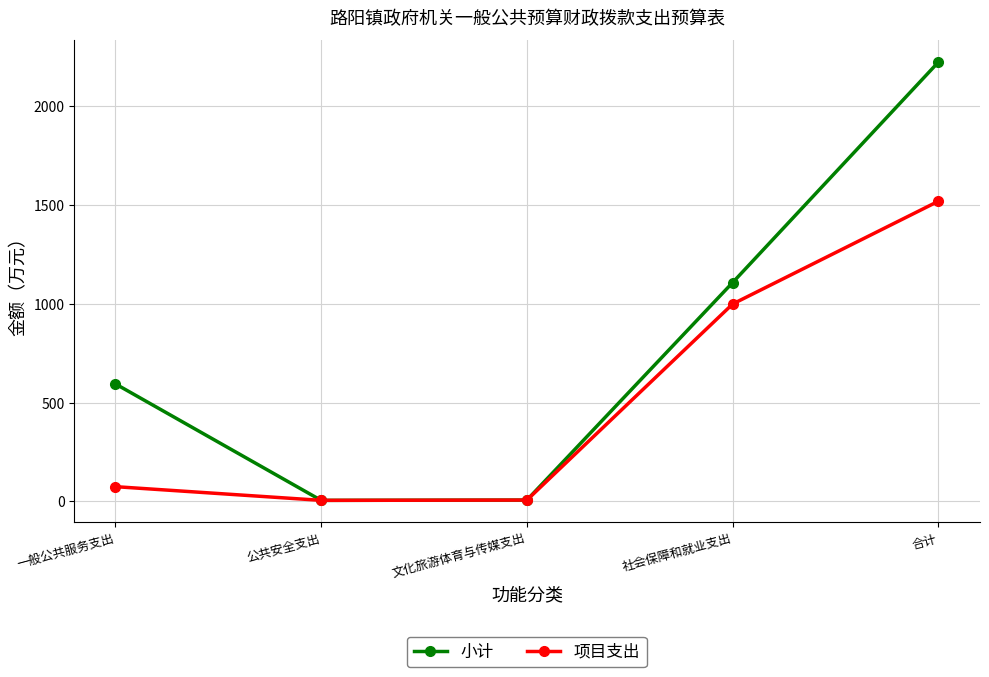

What position from the left is 一般公共服务支出?

1